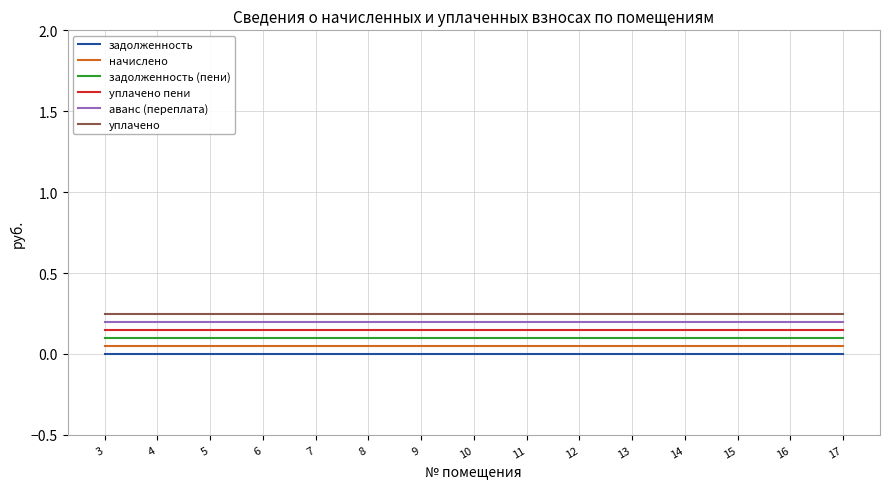

How many categories are shown in the chart?

15